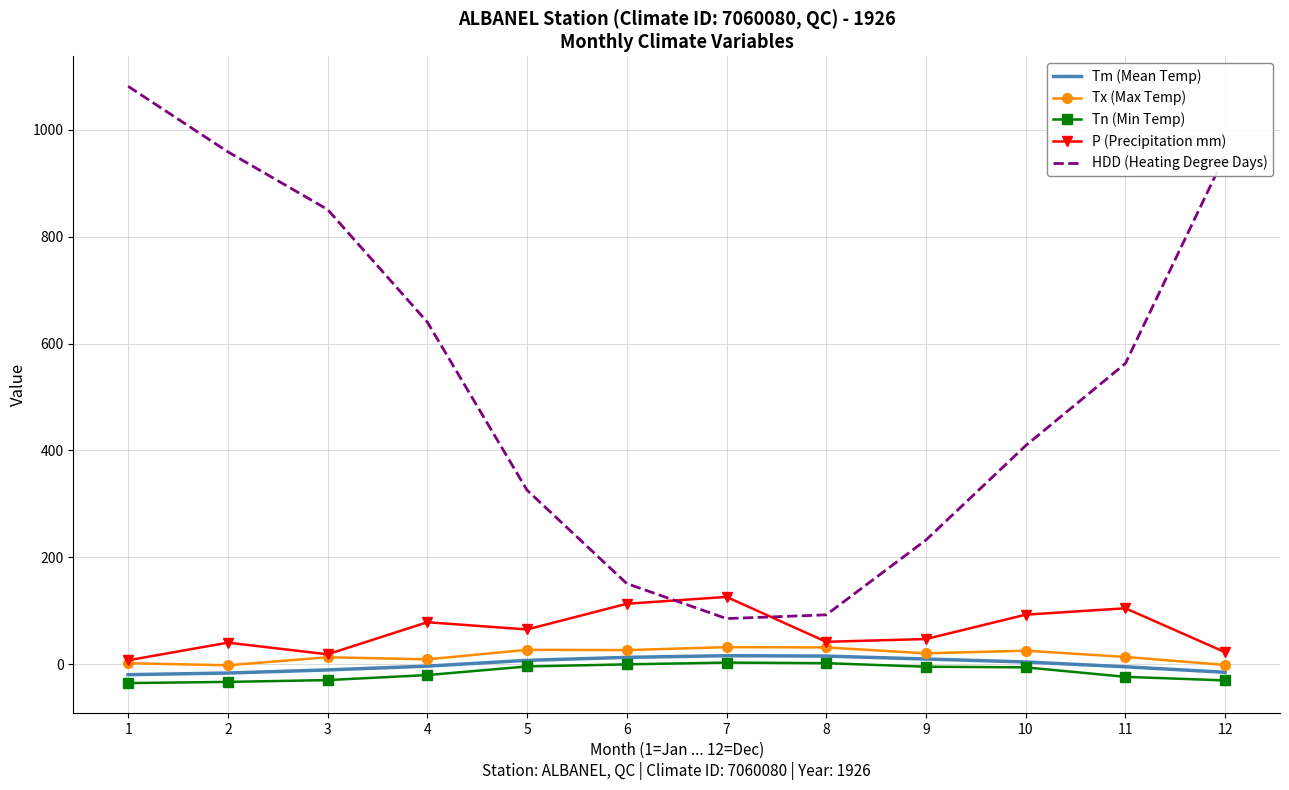

What is the greatest value displayed?

1081.0